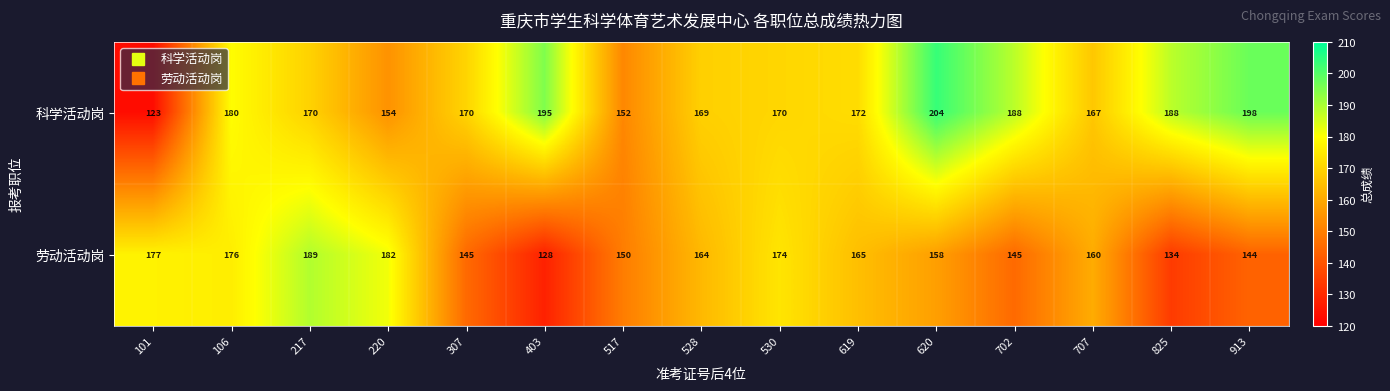

Is it true that 科学活动岗 equals 170 at 217?

True